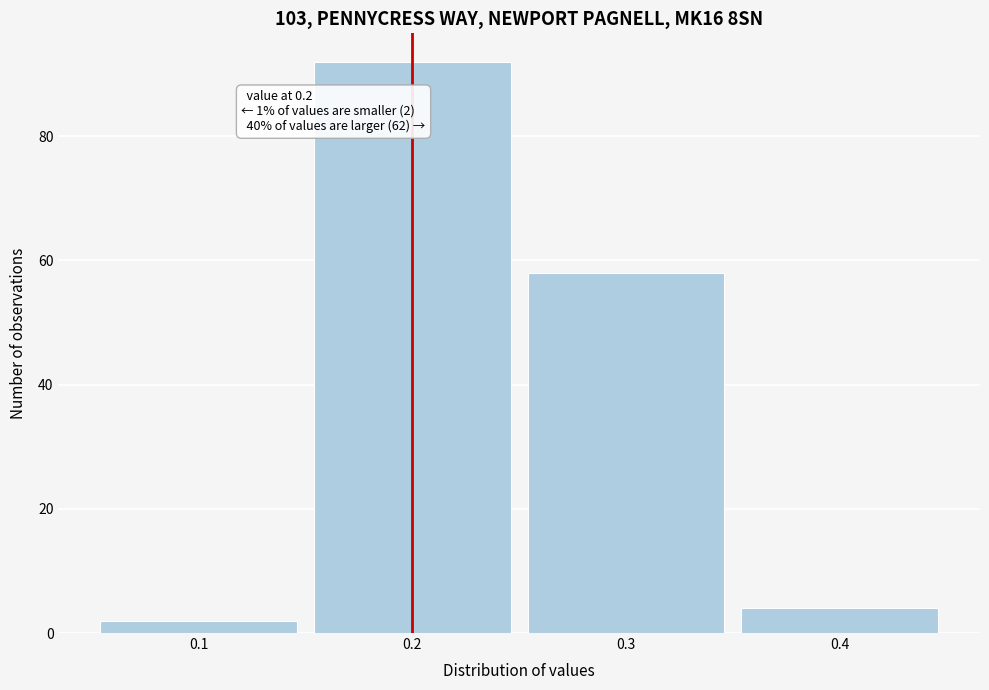

Which range on the x-axis has the tallest bar?

0.15 to 0.25